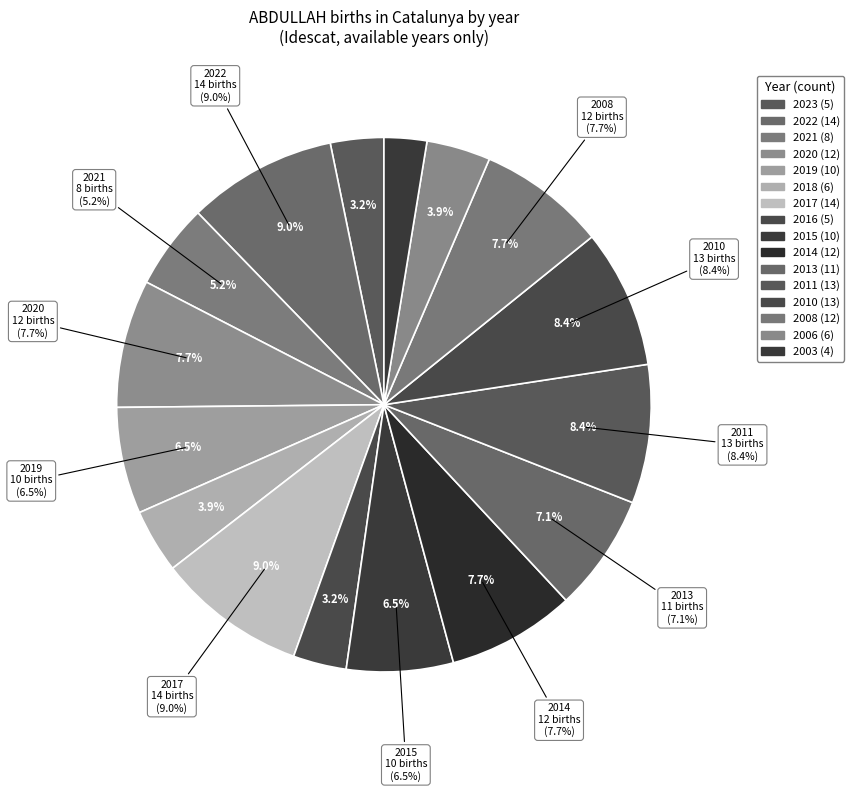

Which has a higher value, 2011 or 2021?

2011